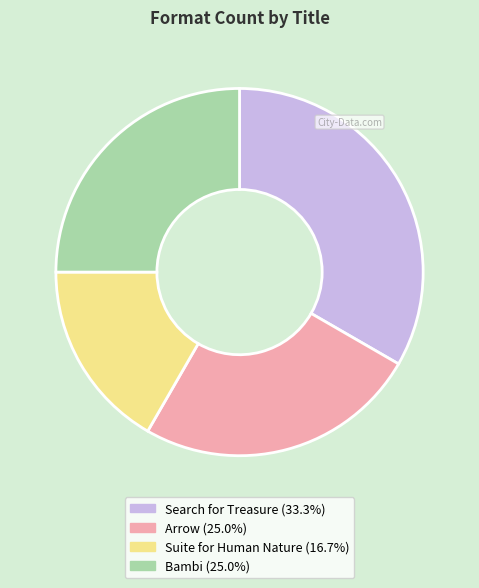

The Search for Treasure slice represents 33% of the pie. True or false?

True